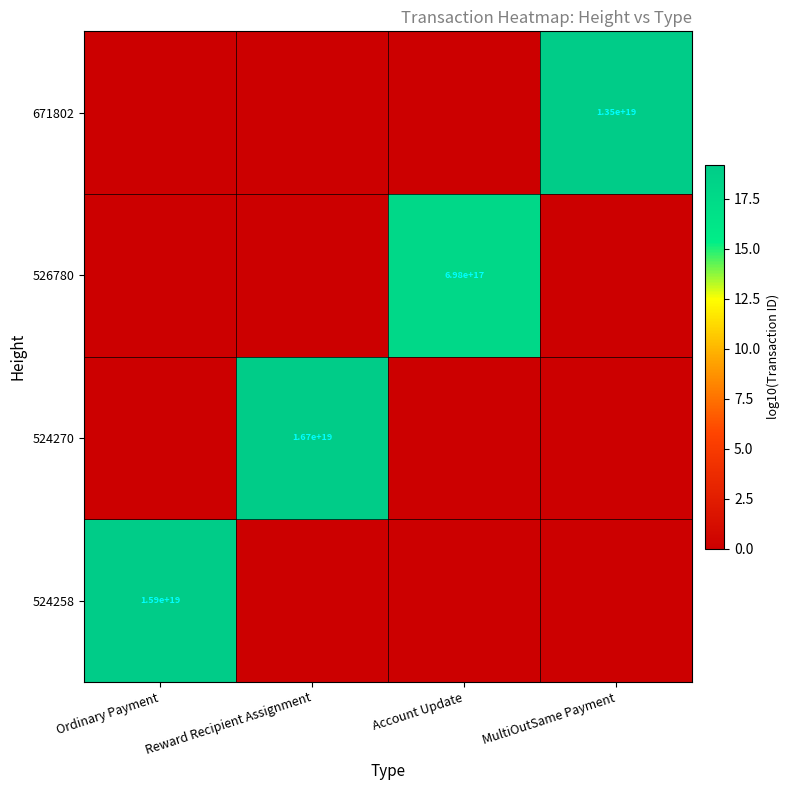

True or false: 524258 has a value of 15900000000000000000 at Ordinary Payment.

True